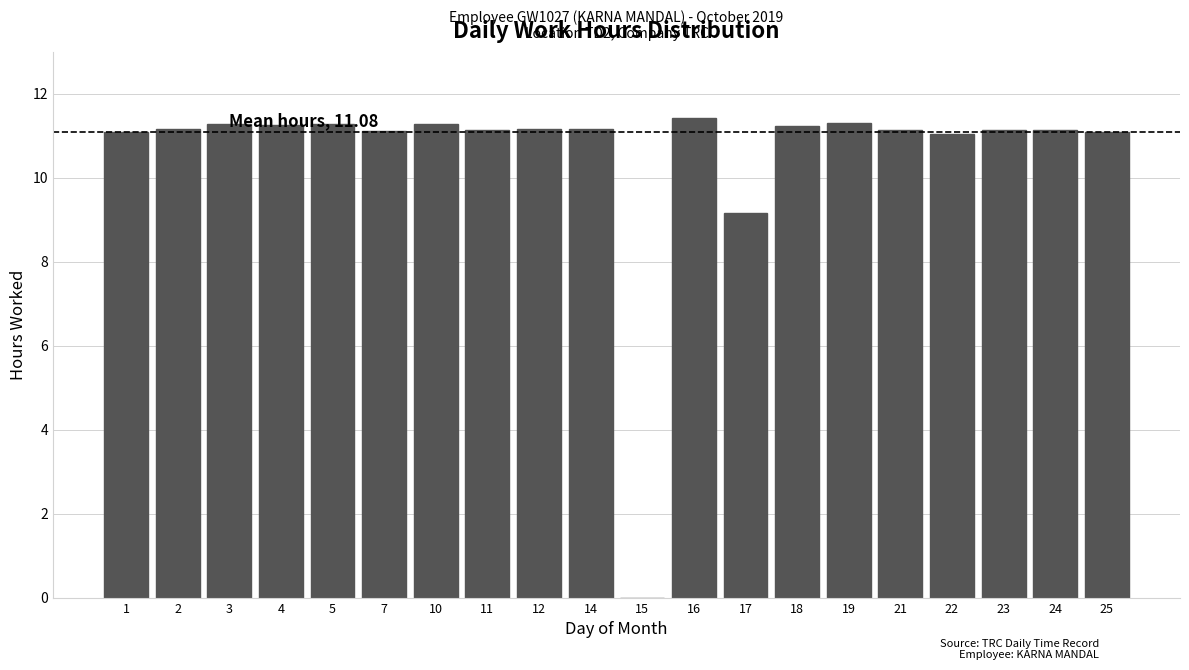

Is it true that the value at 17 is 9.2?

True